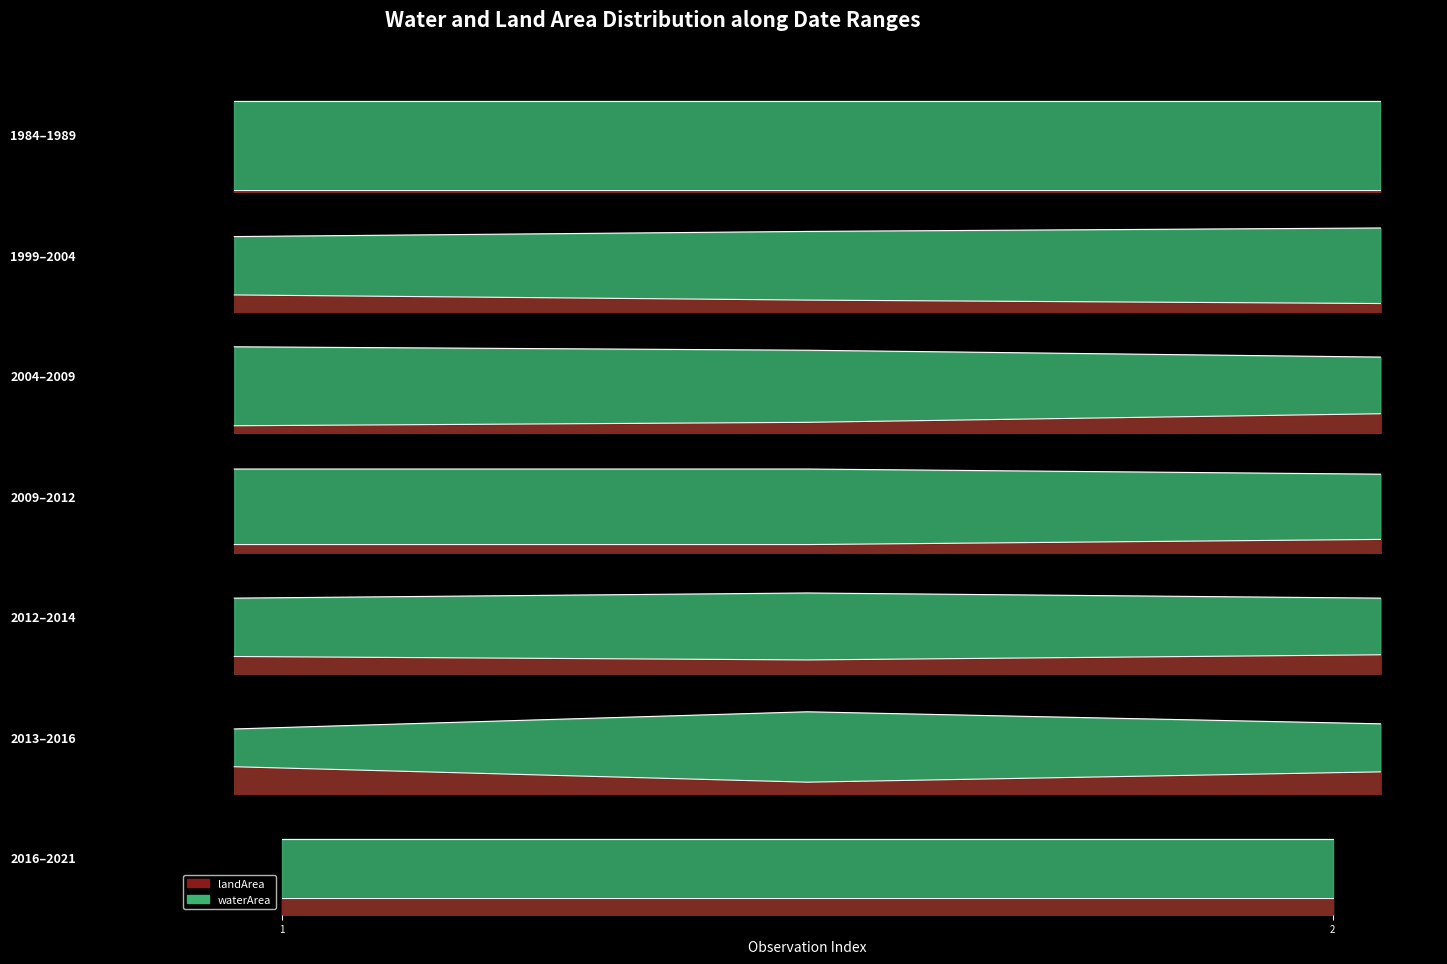

Which series has the largest total across all categories?

waterArea